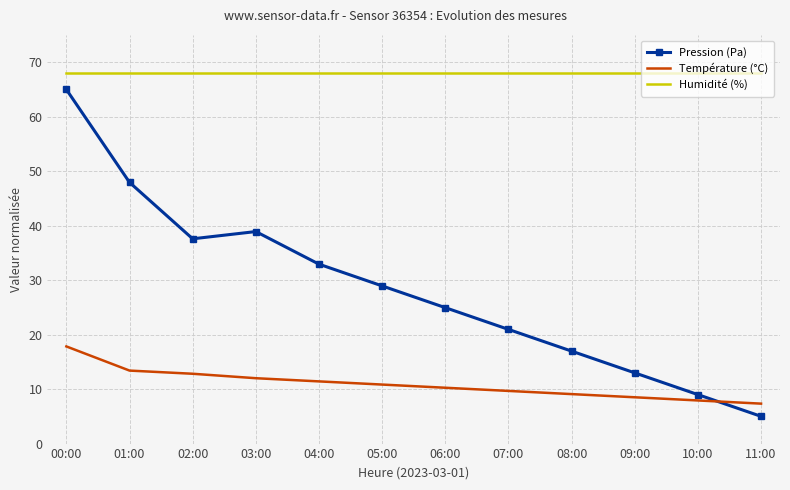

At which category is the sum across all series the highest?

00:00